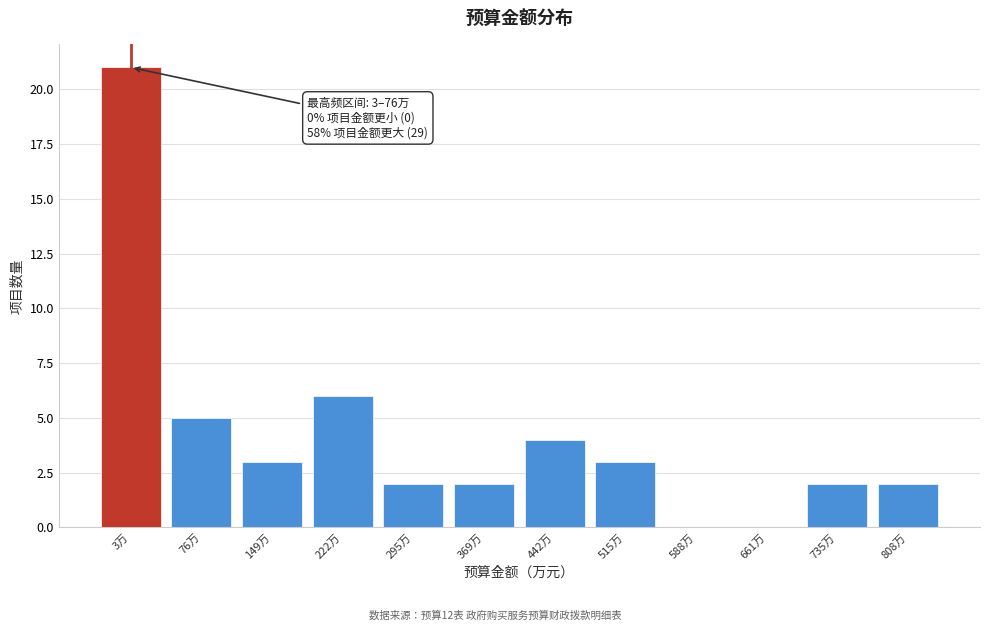

Reading right to left, what are all the values shown in this chart?

808万=2	735万=2	661万=0	588万=0	515万=3	442万=4	369万=2	295万=2	222万=6	149万=3	76万=5	3万=21